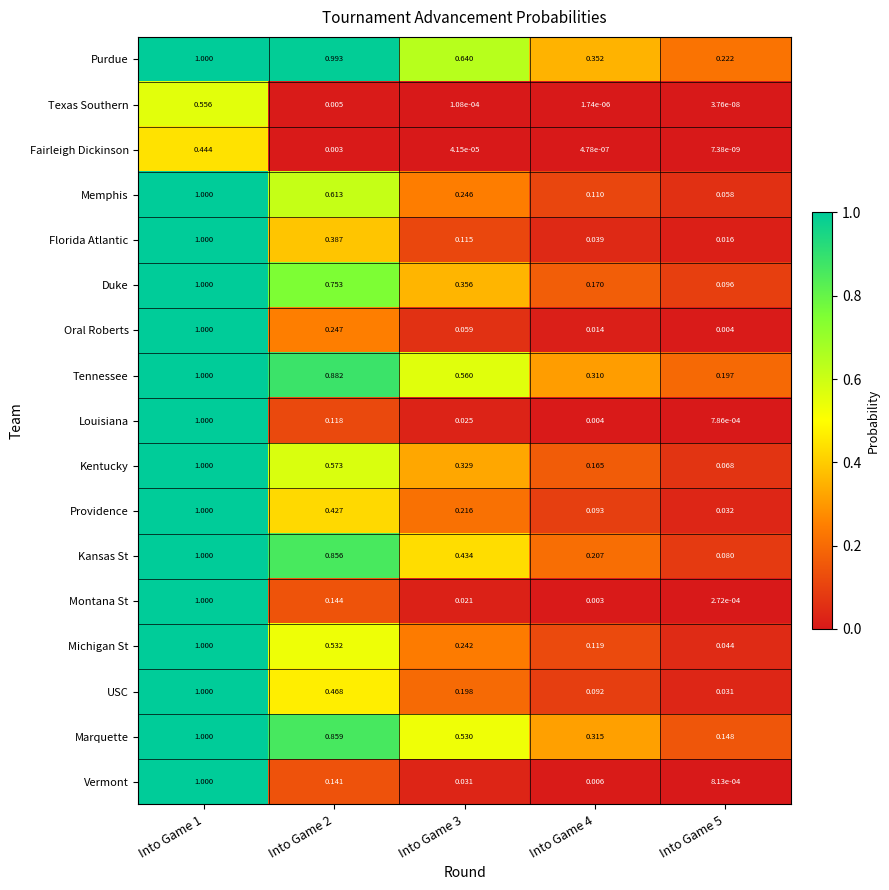

Which series has the largest total across all categories?

Purdue